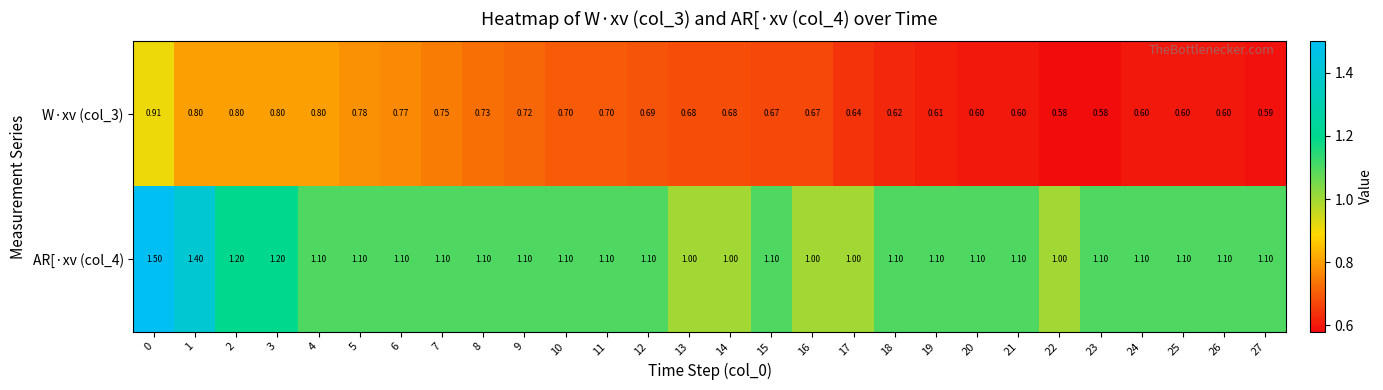

How many categories are shown in the chart?

28